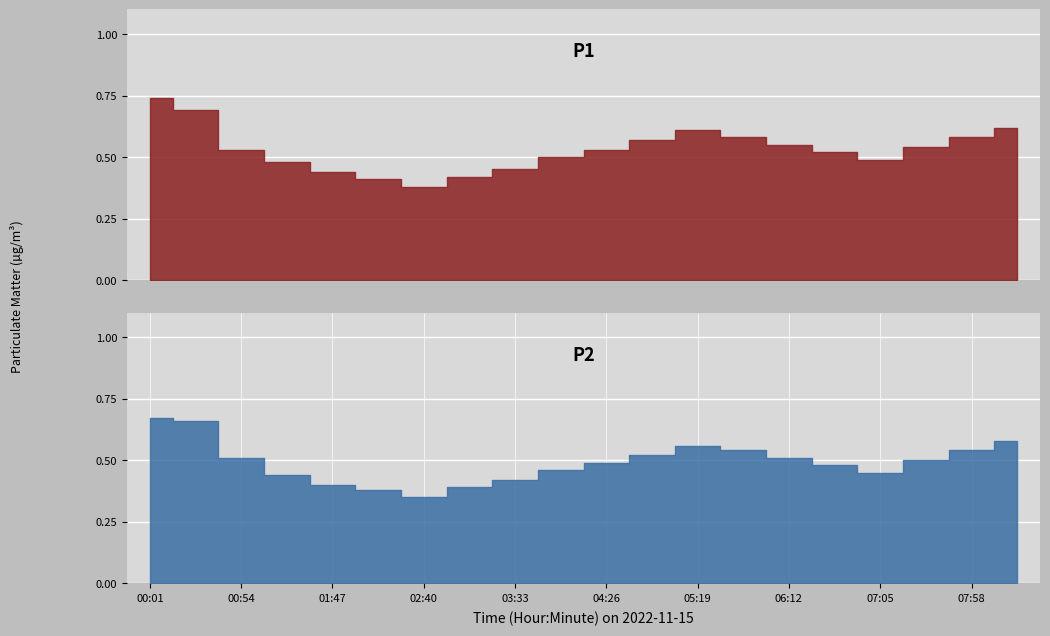

At which category does P1 reach its first local peak?

05:19